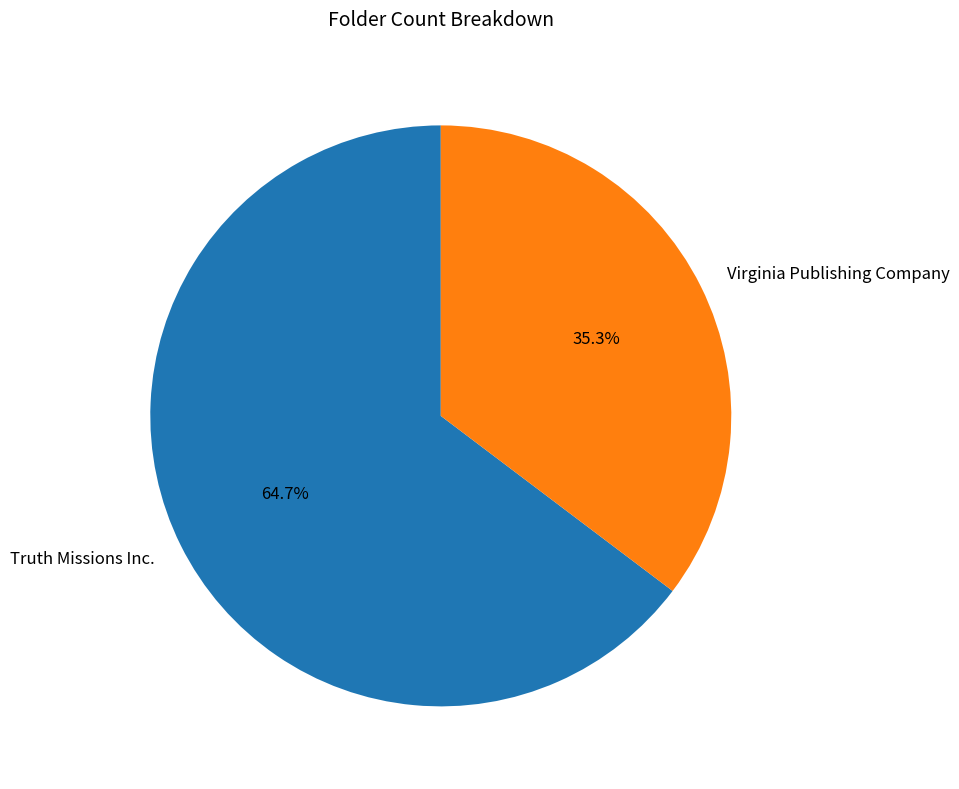

Is it true that Virginia Publishing Company is 47% of the pie?

False